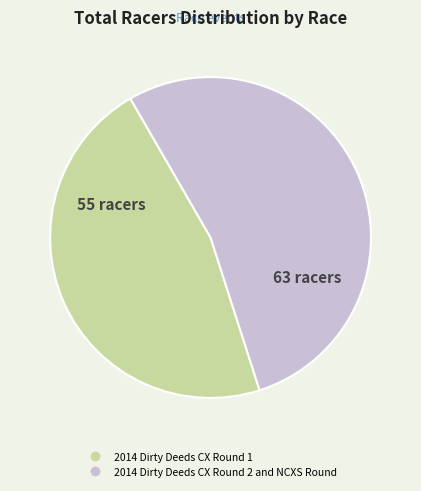

Rank the categories by value from lowest to highest.

2014 Dirty Deeds CX Round 1, 2014 Dirty Deeds CX Round 2 and NCXS Round